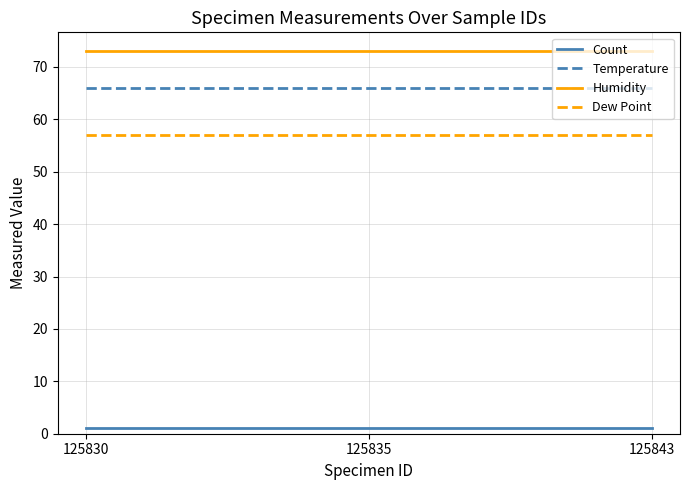

At 125843, list the series in order from smallest to largest.

Count, Dew Point, Temperature, Humidity